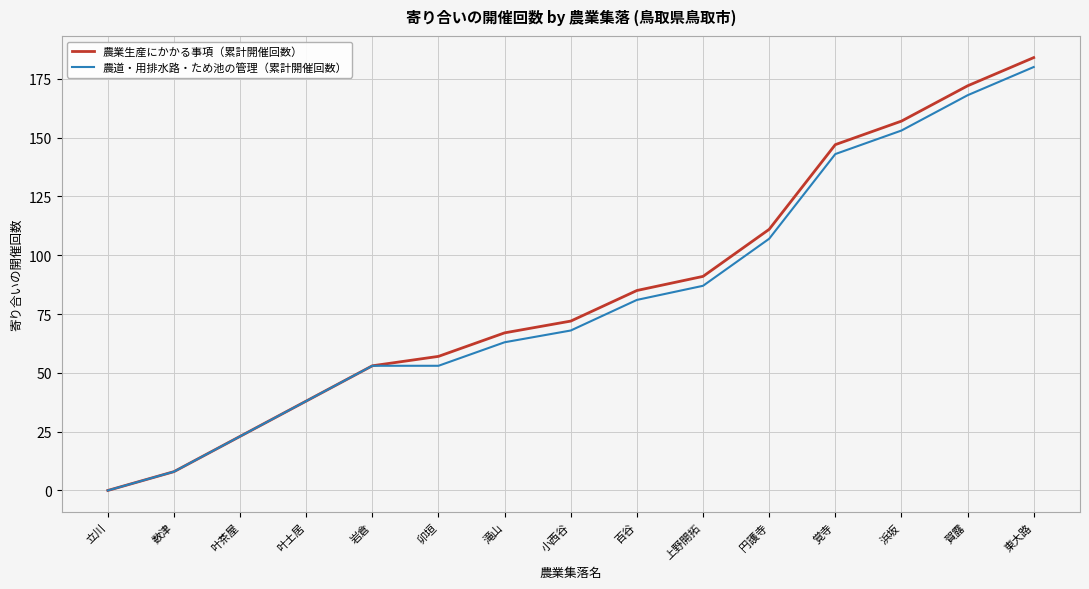

The 農業生産にかかる事項（累計開催回数） series shows 31 at 滝山. True or false?

False